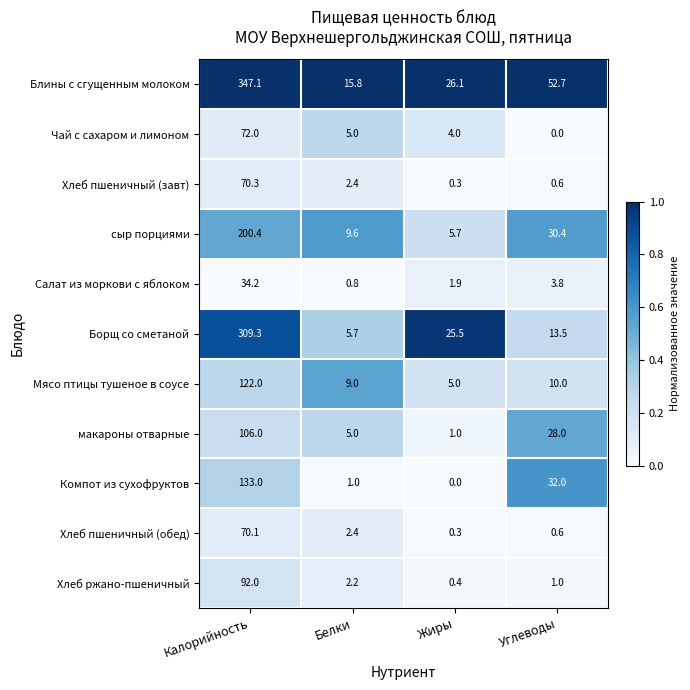

At how many categories does at least one series exceed 0?

4